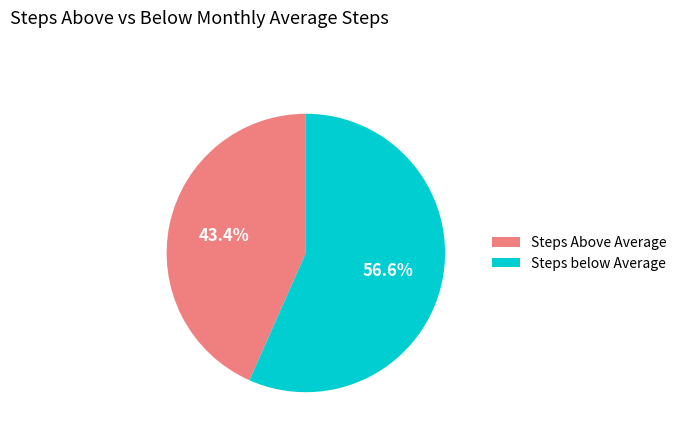

Which slice is the largest?

Steps below Average